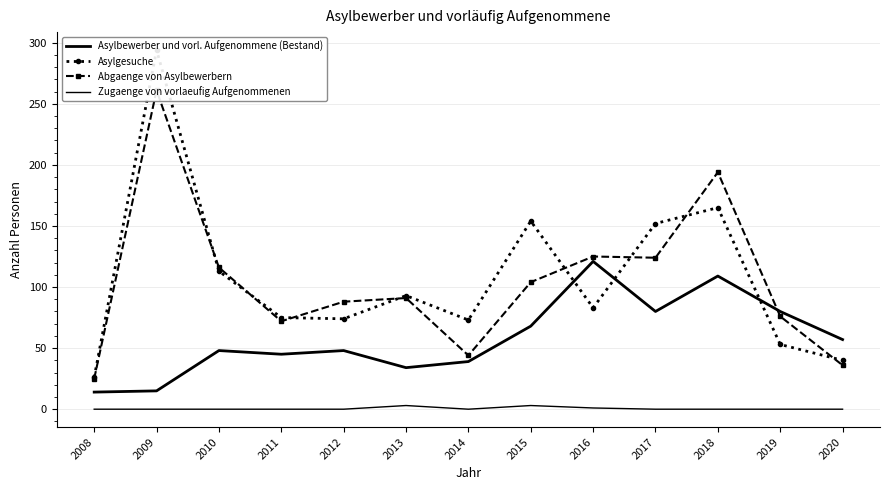

What is the average value of the Asylbewerber und vorl. Aufgenommene (Bestand) series?

58